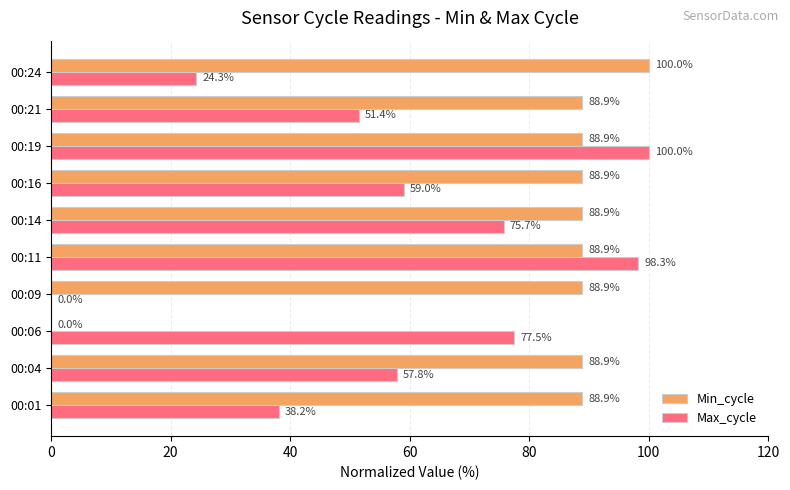

What is the average value of the Max_cycle series?

58.2